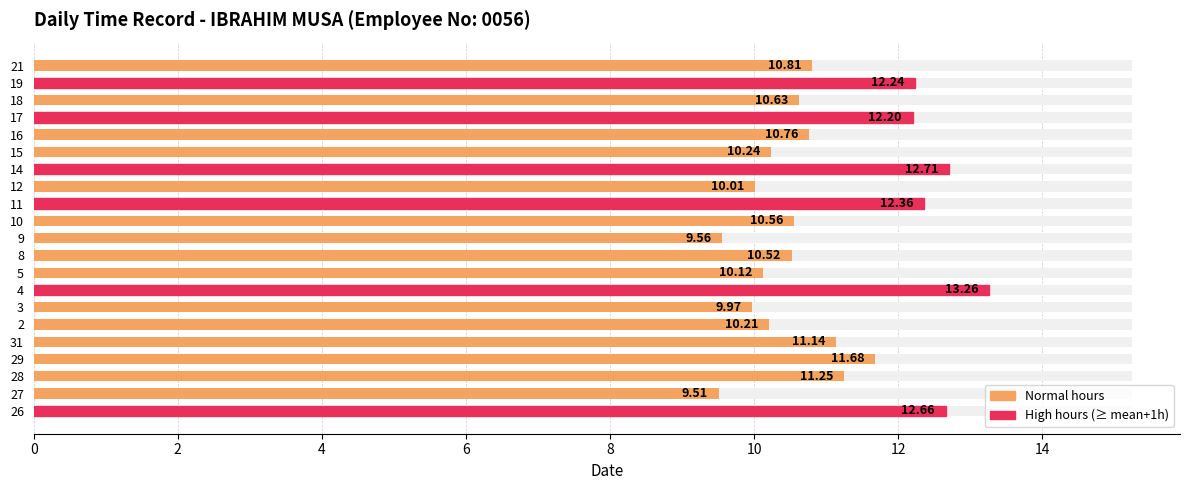

Which has a higher value, 15 or 27?

15